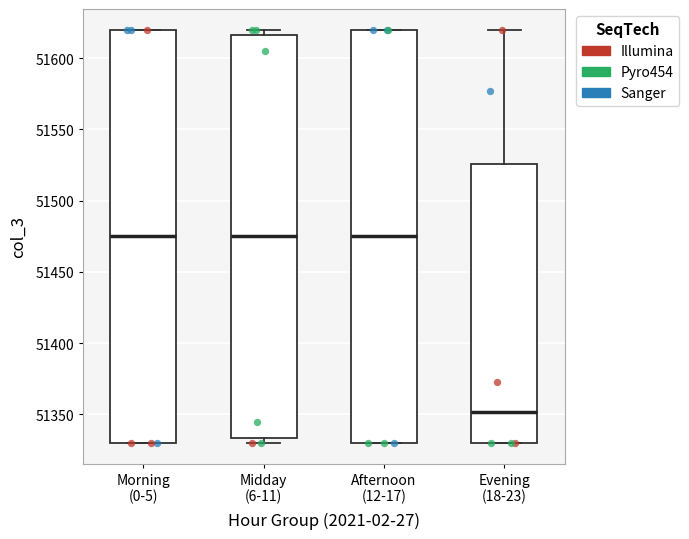

Reading left to right, read every box against the y-axis: the position of its median line, the range the box covers, and the ends of its whiskers. The values are not printed on the chart, so give them approximately, as read against the axis.

Morning (0-5): median 51475, box 51330 to 51620, whiskers 51330 to 51620
Midday (6-11): median 51475, box 51335 to 51615, whiskers 51330 to 51620
Afternoon (12-17): median 51475, box 51330 to 51620, whiskers 51330 to 51620
Evening (18-23): median 51350, box 51330 to 51525, whiskers 51330 to 51620